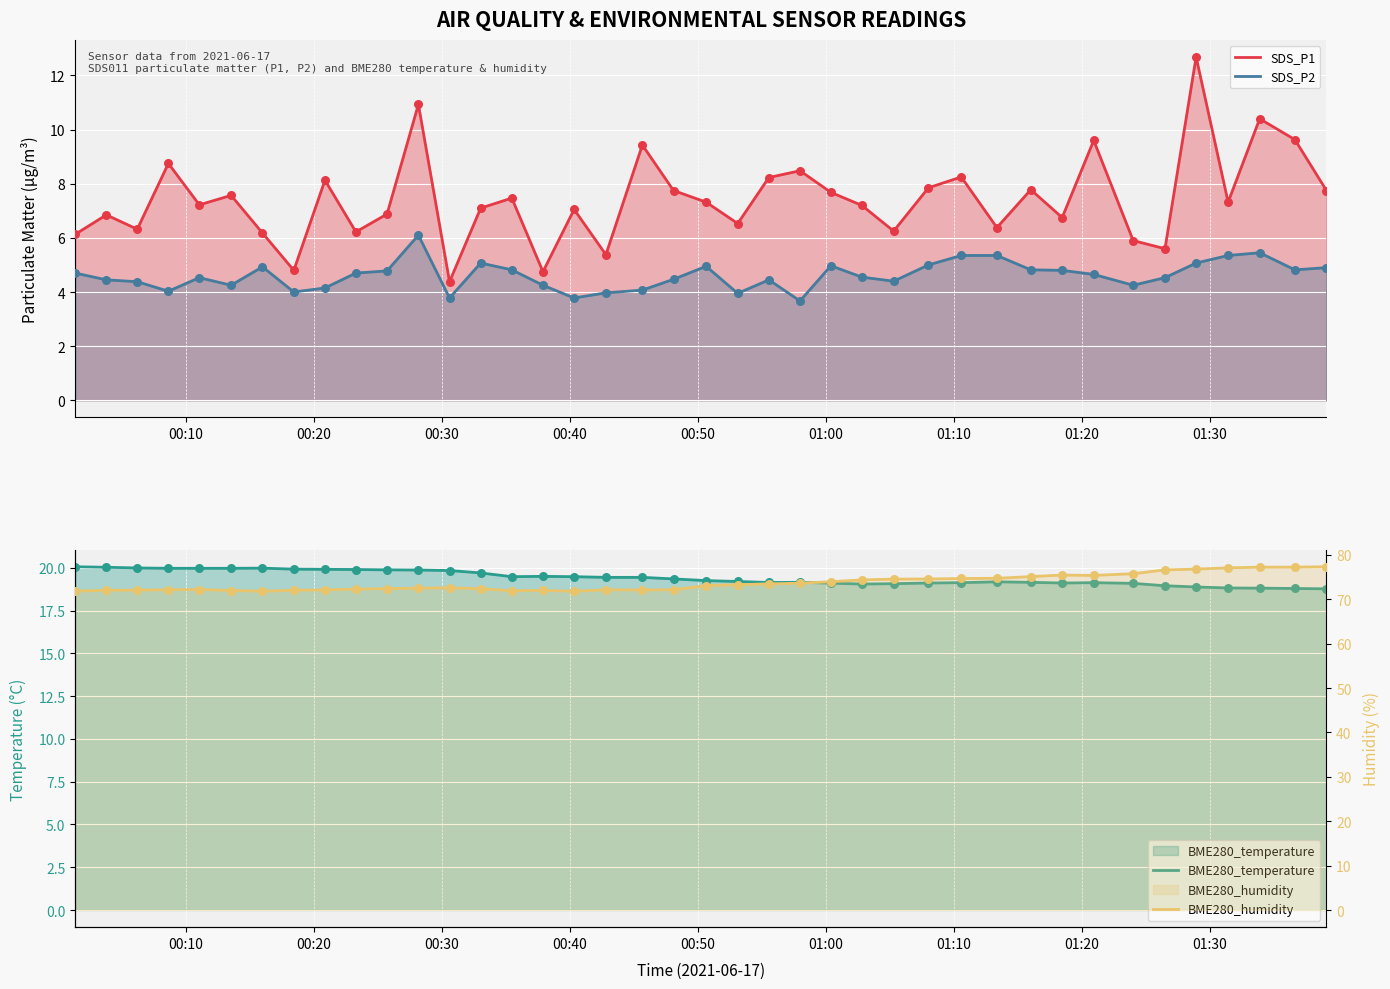

True or false: SDS_P1 and SDS_P2 intersect in this chart.

False